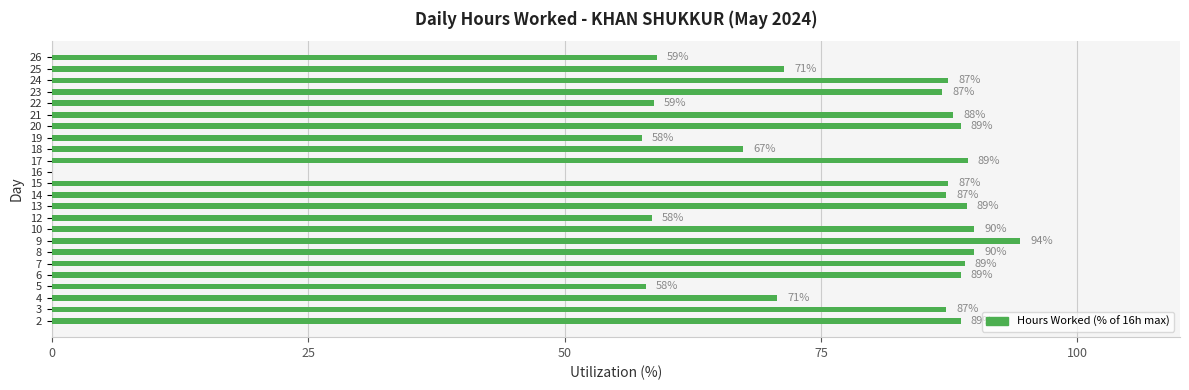

What is the ratio of the value at 14 to the value at 12?

1.5